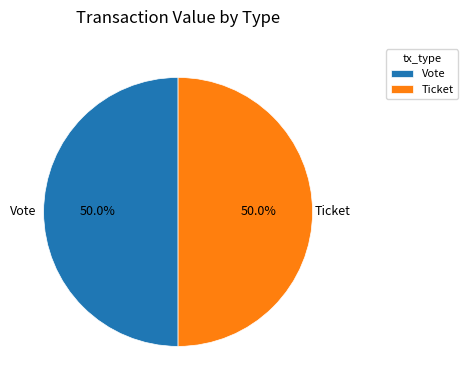

What portion of the pie excludes Vote?

50.0%